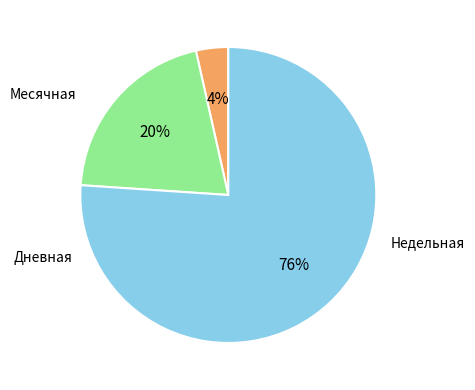

Does any single category account for the majority?

Yes